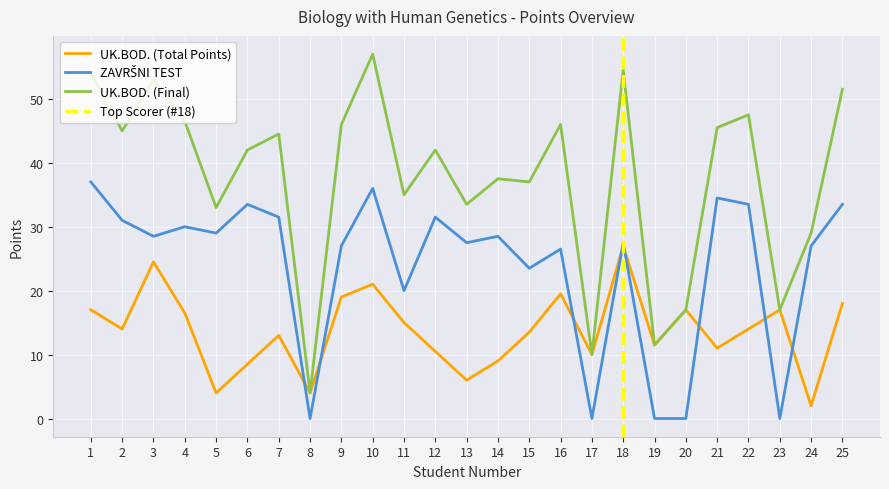

List the series in order of their peak value, lowest first.

UK.BOD. (Total Points), ZAVRŠNI TEST, UK.BOD. (Final)